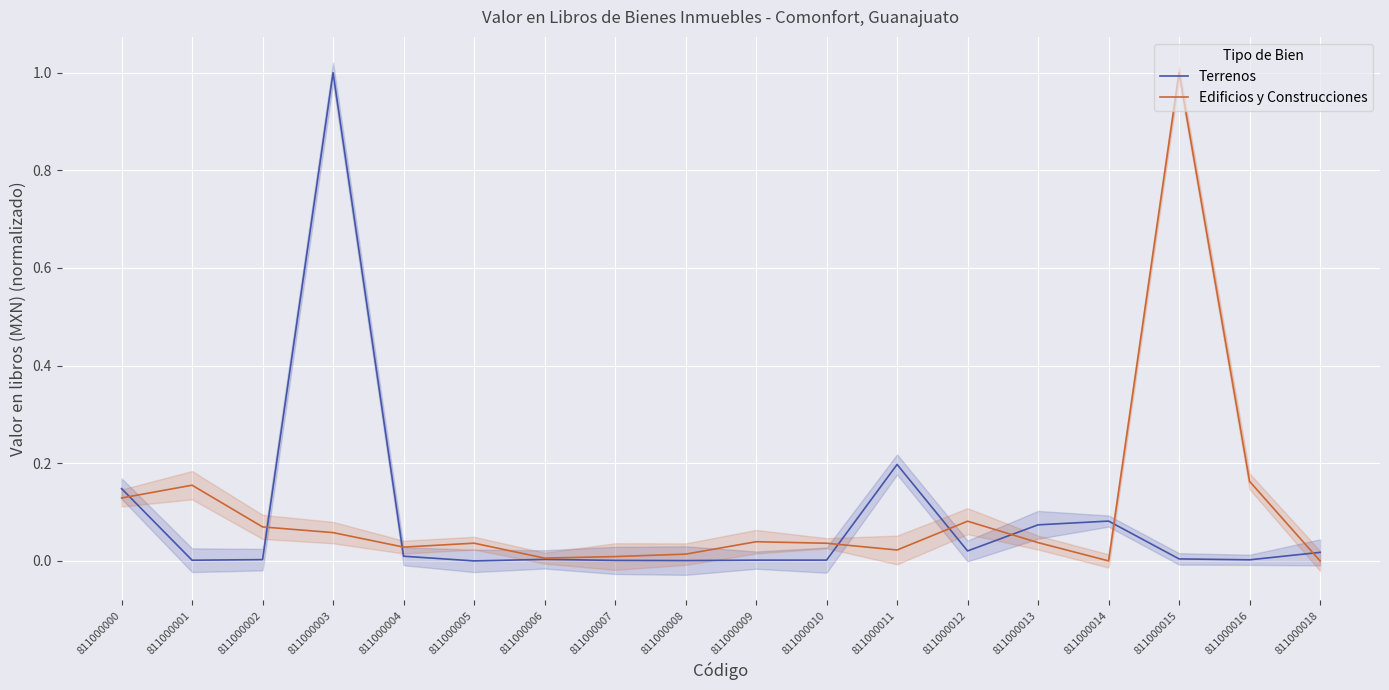

True or false: Terrenos and Edificios y Construcciones cross at least once.

True